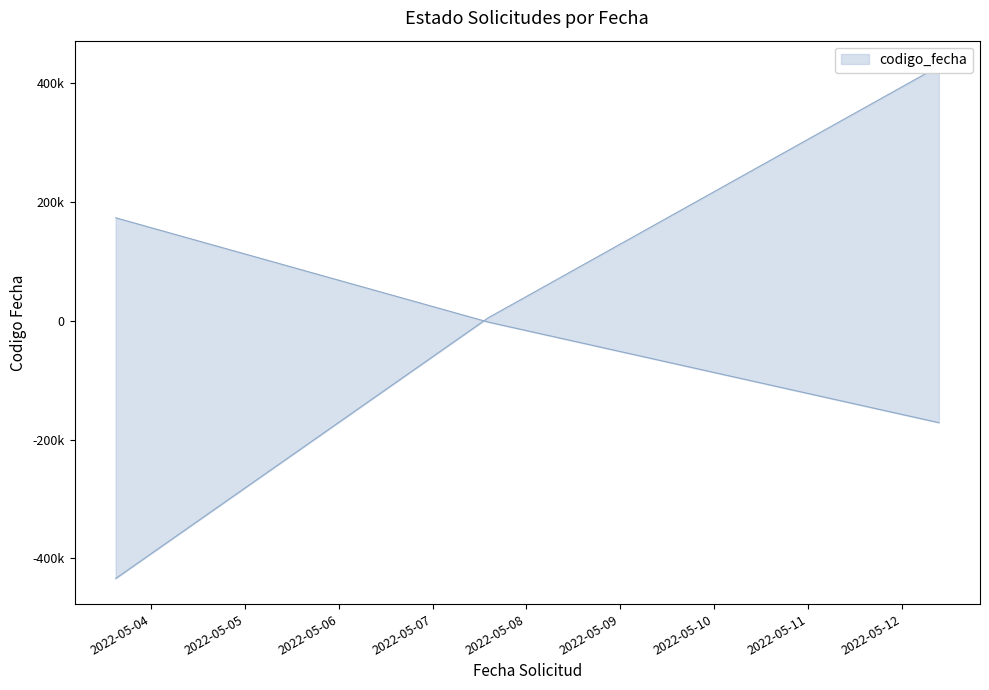

Between 2022-05-07 14:14:42 and 2022-05-03 14:59:04, which is larger?

2022-05-03 14:59:04